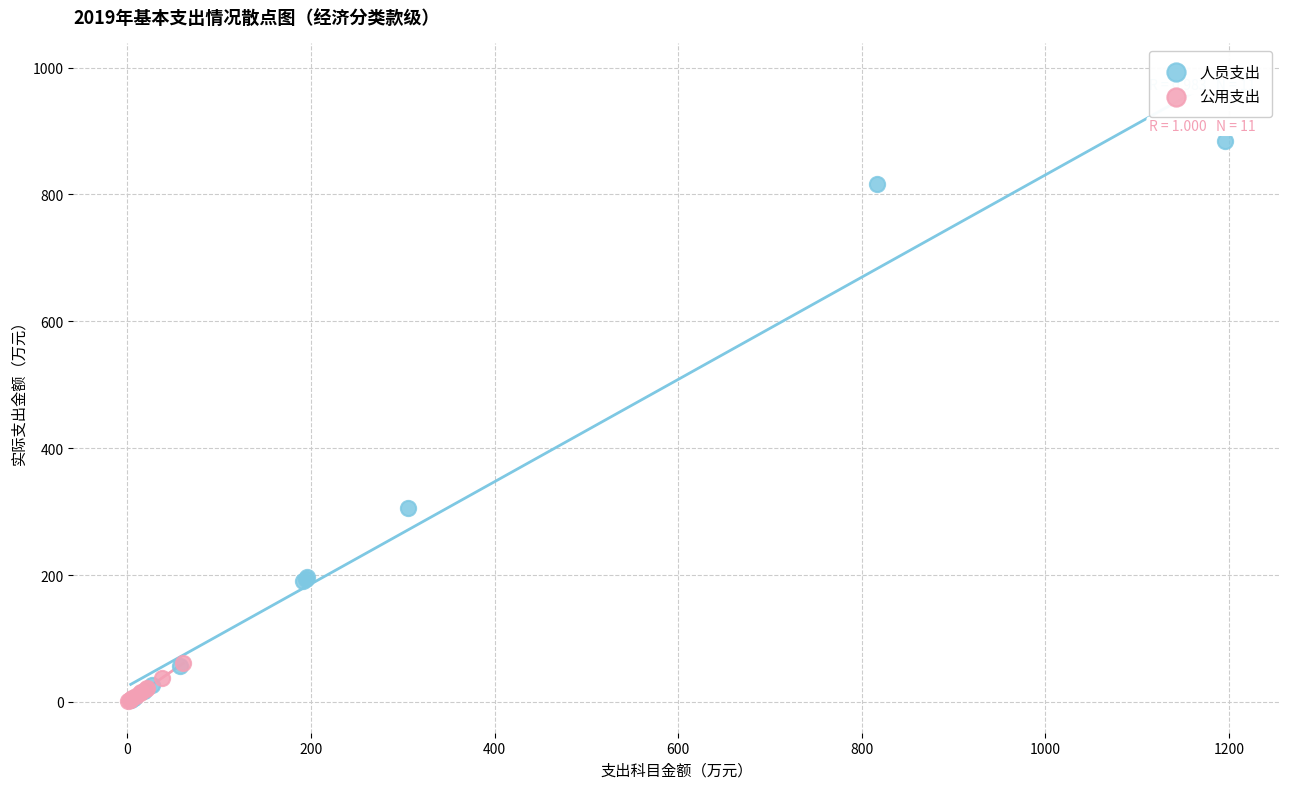

Which series contains the highest Y value?

人员支出